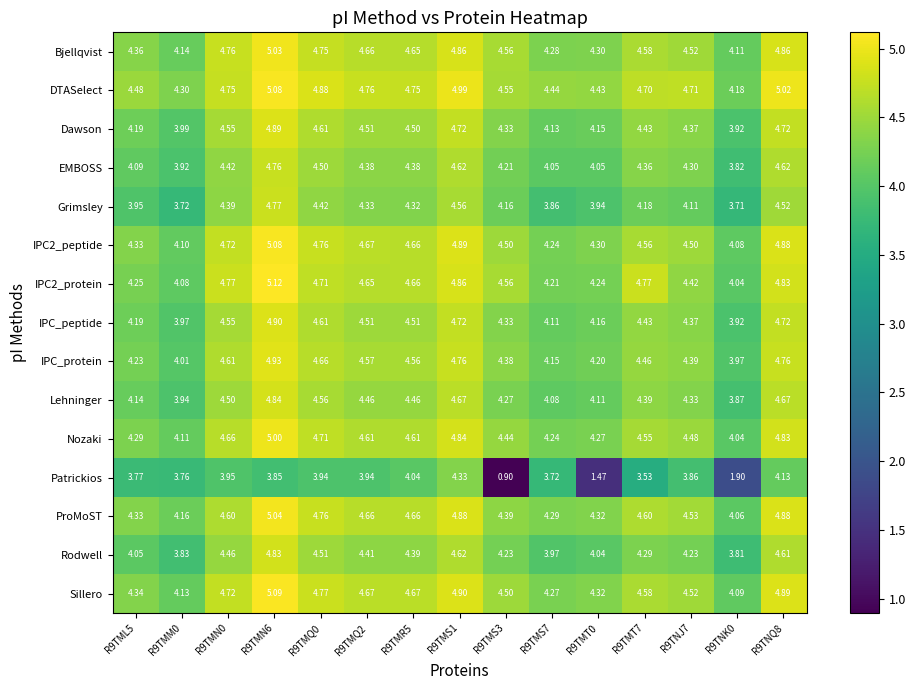

At how many categories does at least one series exceed 2?

15